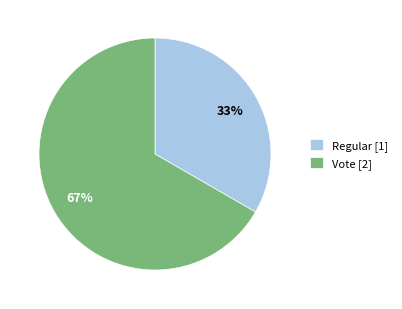

Which category has the smallest portion of the pie?

Regular